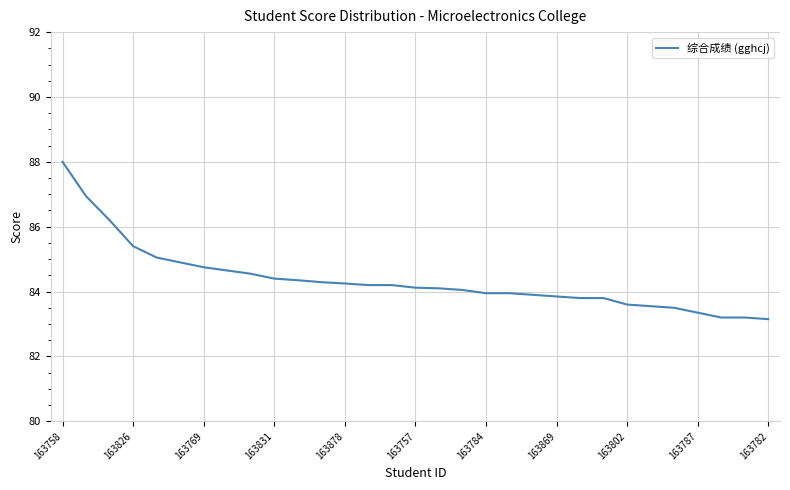

What is the greatest value displayed?

88.0